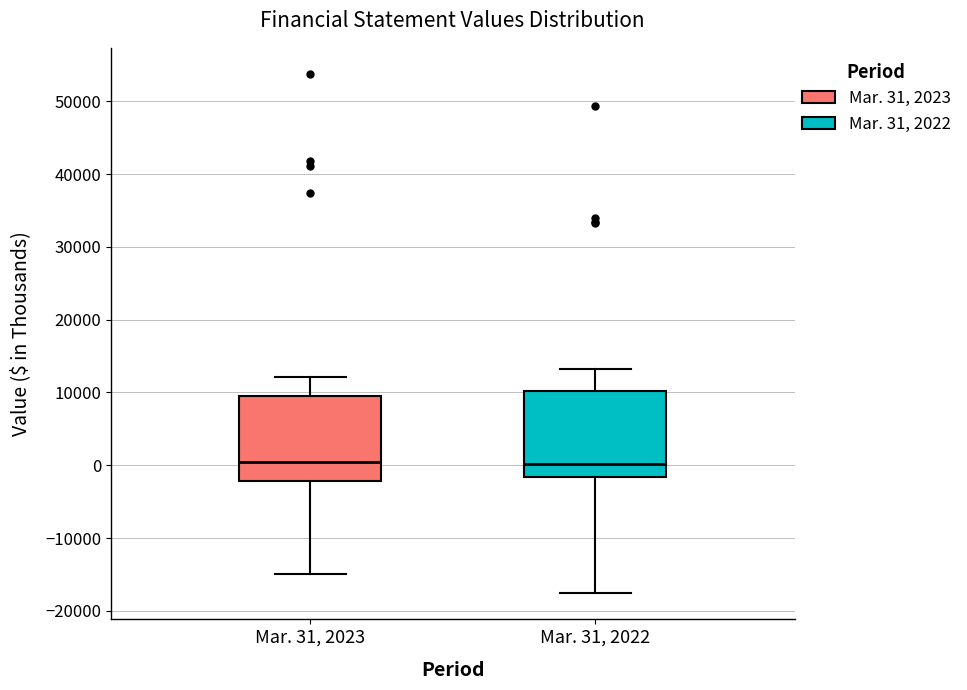

Reading left to right, transcribe this box plot: for each box, give where its median line is, the range the box spans, and where its two whiskers end, as read against the y-axis. The values are not printed on the chart, so give them approximately, as read against the axis.

Mar. 31, 2023: median 0, box -2000 to 10000, whiskers -15000 to 12000
Mar. 31, 2022: median 0, box -2000 to 10000, whiskers -18000 to 13000